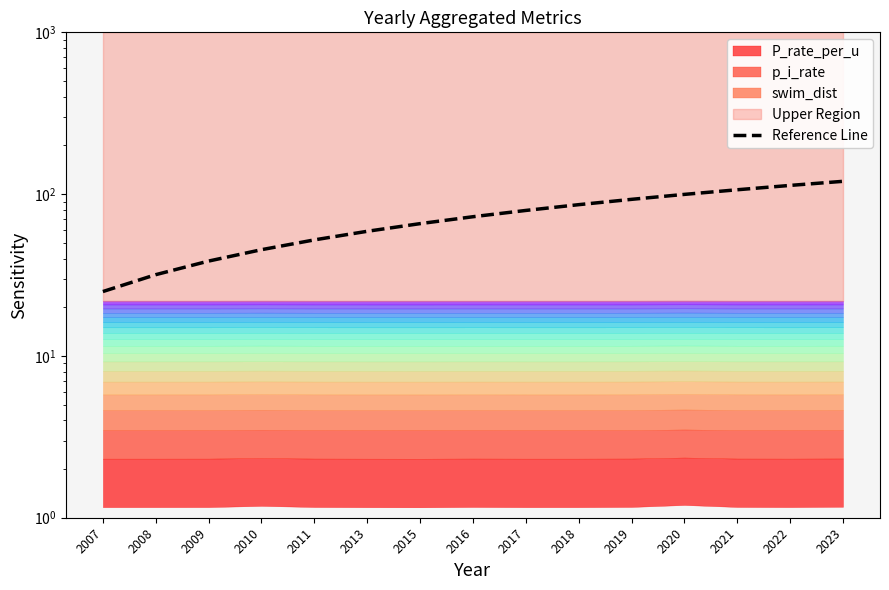

Reading left to right, transcribe all the data shown in this chart.

25.0	31.8	38.6	45.4	52.1	58.9	65.7	72.5	79.3	86.1	92.9	99.6	106.4	113.2	120.0